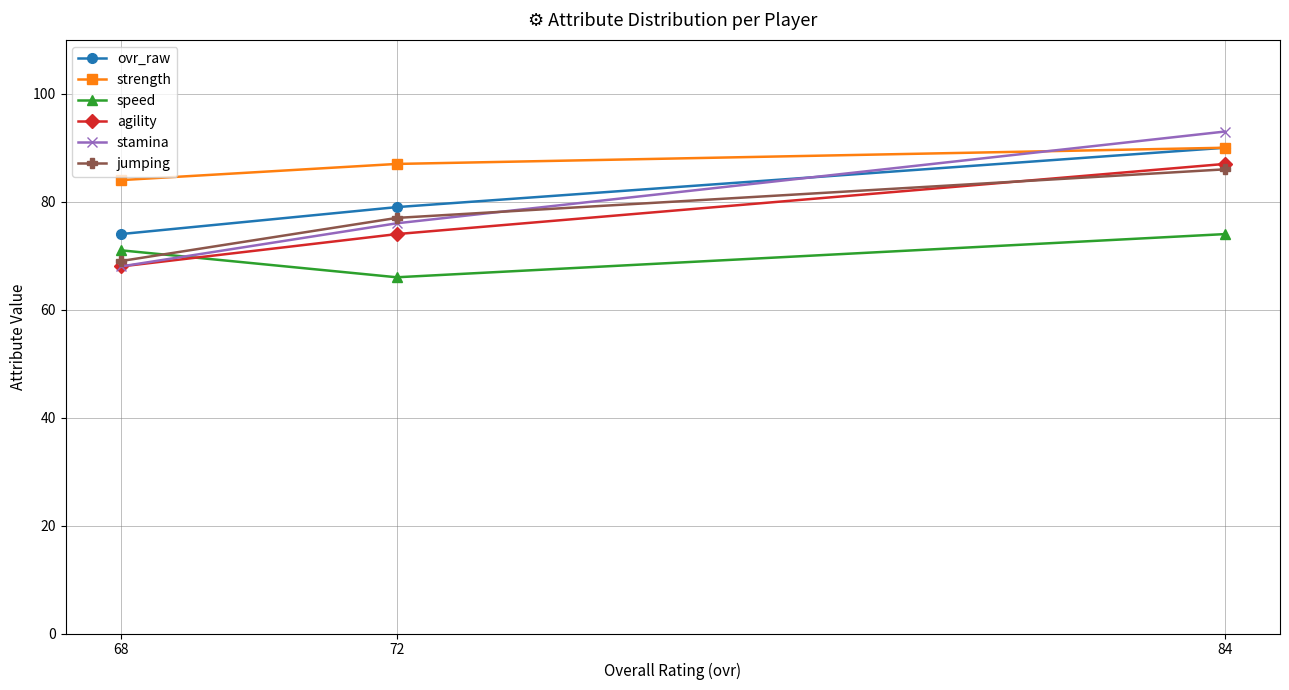

What is the difference between the ovr_raw values at 72 and 68?

5